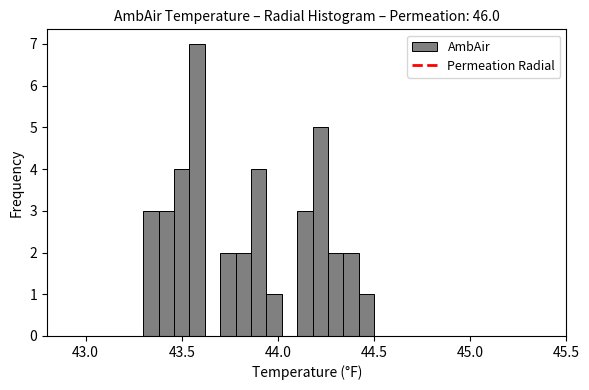

Read against the x-axis, roughly where is the centre of the tallest bar?

43.60